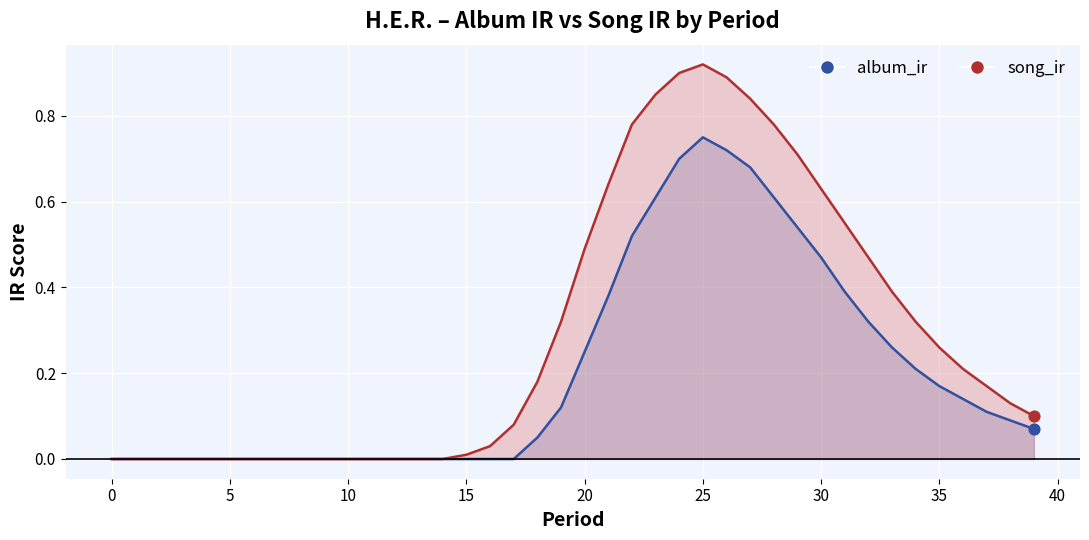

Which series has the largest total across all categories?

song_ir